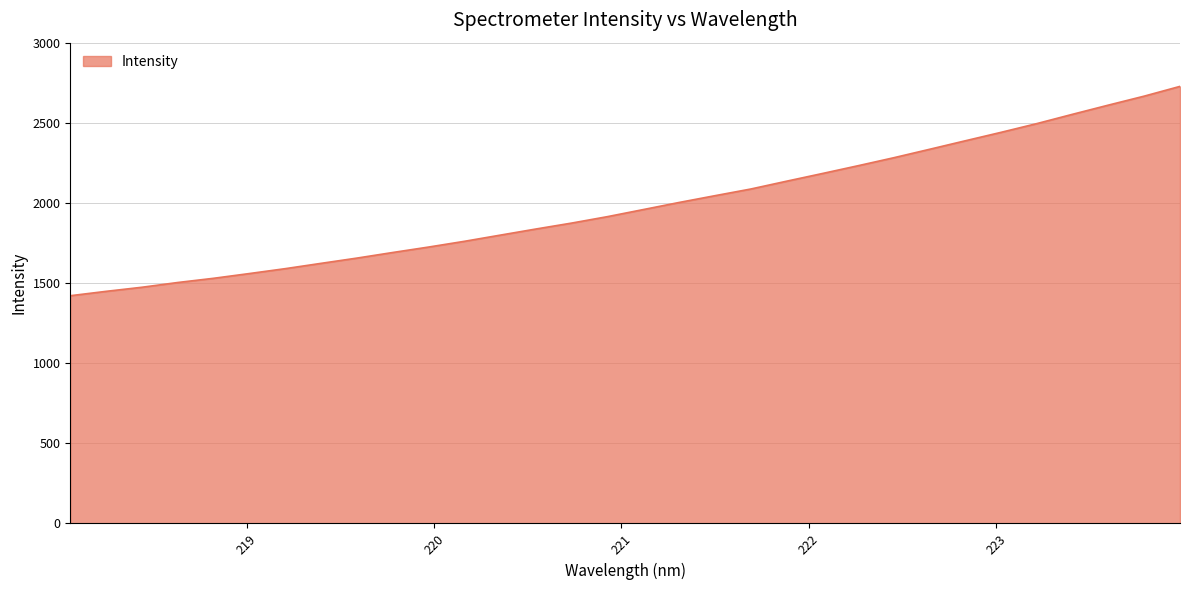

What is the difference between the maximum and minimum values?

1307.7